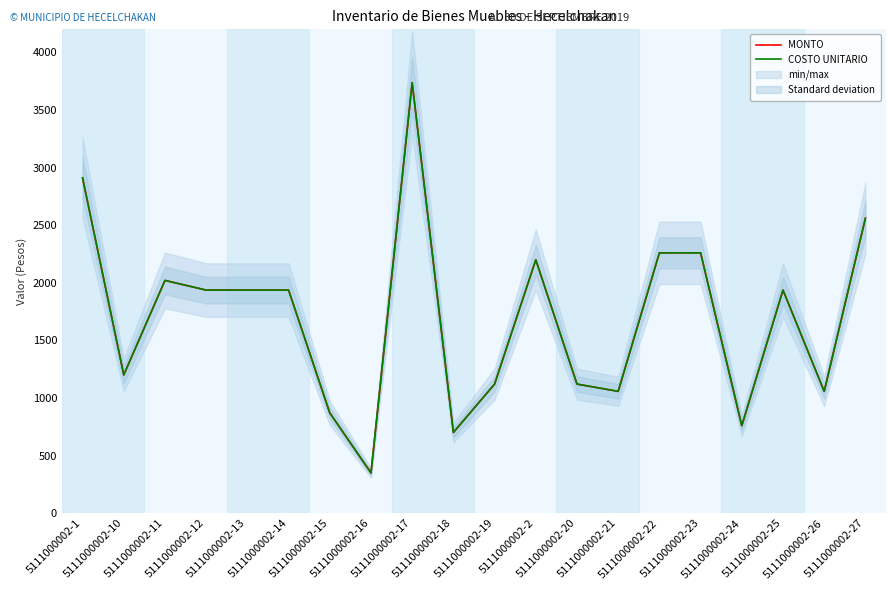

Reading left to right, transcribe all the data shown in this chart.

MONTO: 2910.0	1200.0	2020.0	1936.0	1936.0	1936.0	870.0	349.0	3737.0	700.0	1120.0	2199.0	1120.0	1056.8	2259.6	2259.6	759.0	1936.0	1056.8	2559.6
COSTO UNITARIO: 2910.0	1200.0	2020.0	1936.0	1936.0	1936.0	870.0	349.0	3737.0	700.0	1120.0	2199.0	1120.0	1056.8	2259.6	2259.6	759.0	1936.0	1056.8	2559.6